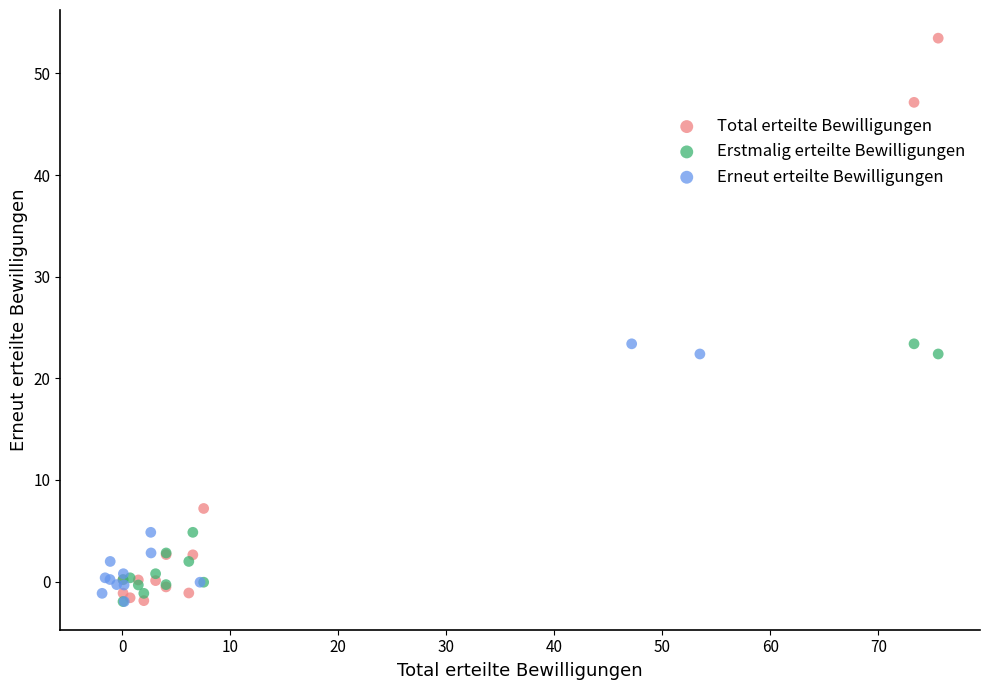

Which series has the widest spread of Y values?

Total erteilte Bewilligungen